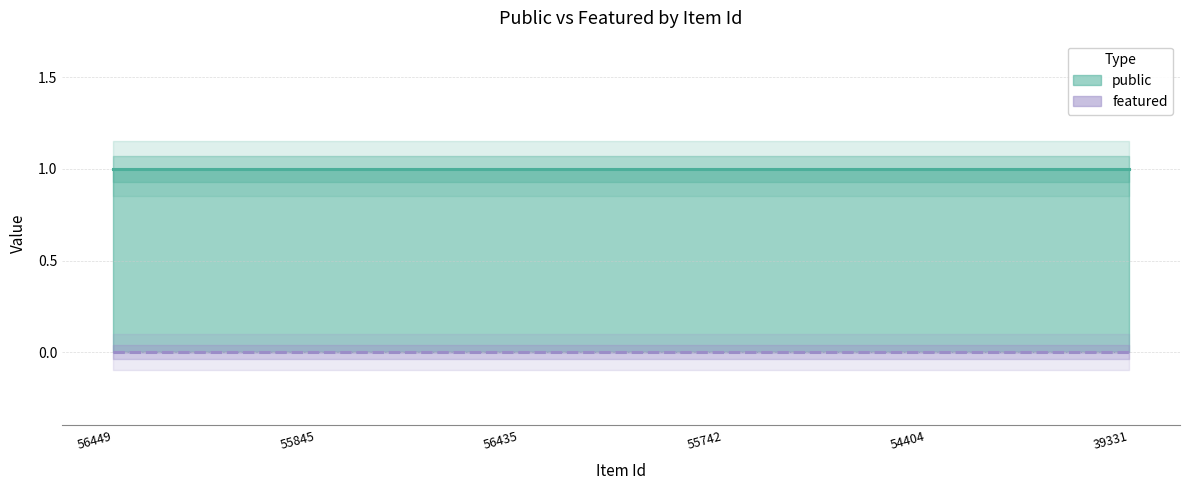

How many lines are shown in the chart?

2